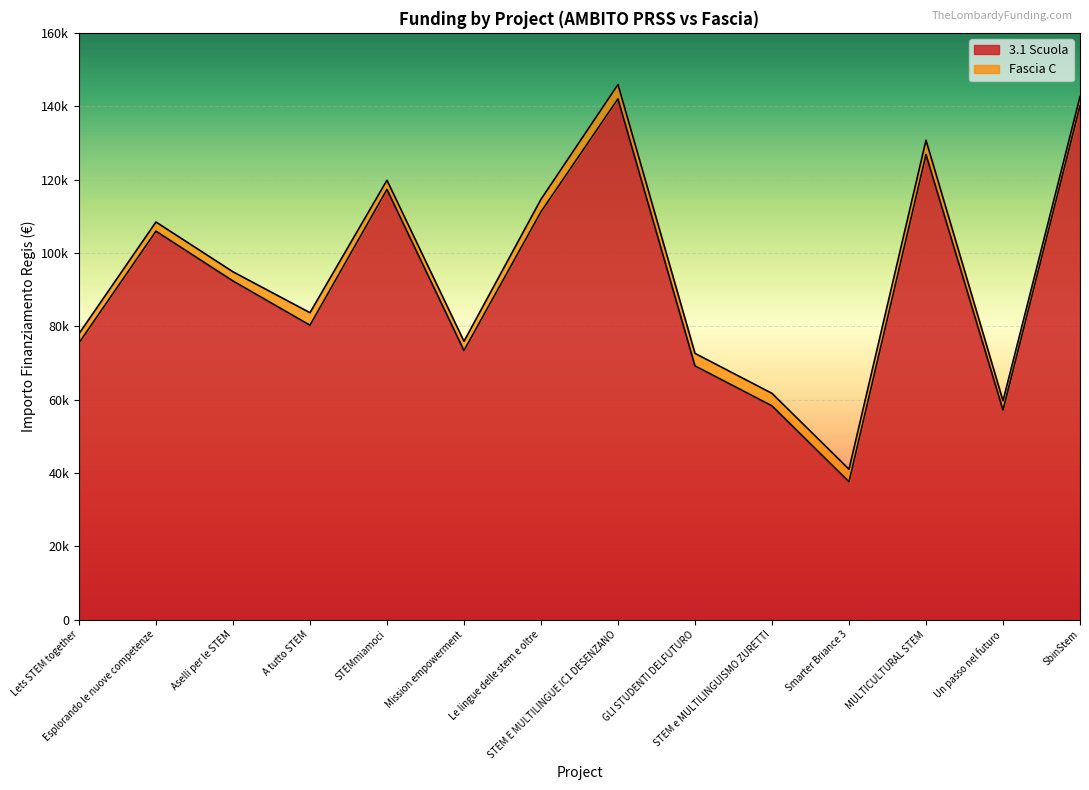

What is the difference between the second highest and minimum values?

102509.9